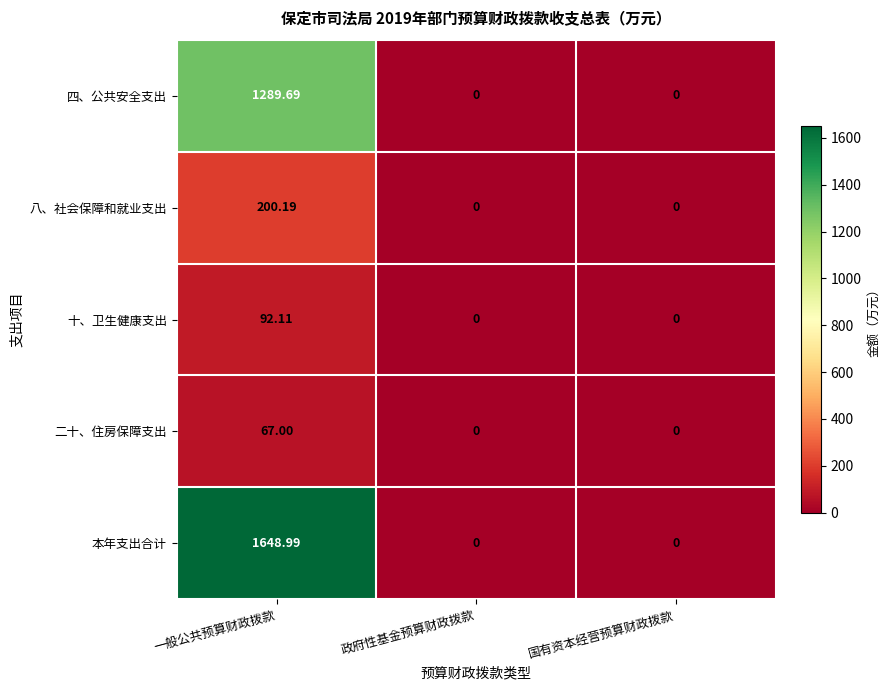

What is the spread (max minus min) of values at 一般公共预算财政拨款?

1582.0